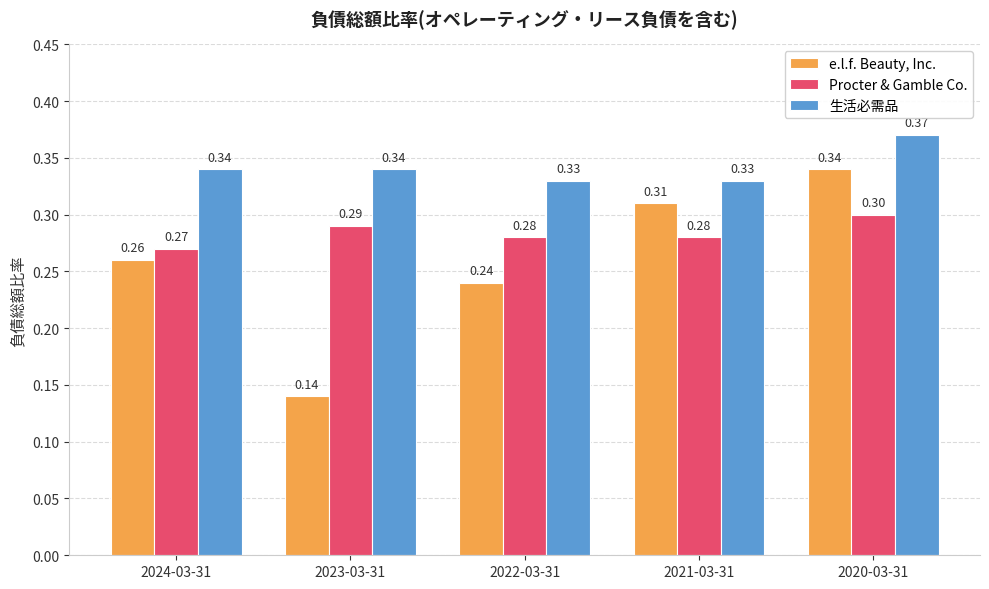

At 2021-03-31, list the series in order from largest to smallest.

生活必需品, e.l.f. Beauty, Inc., Procter & Gamble Co.